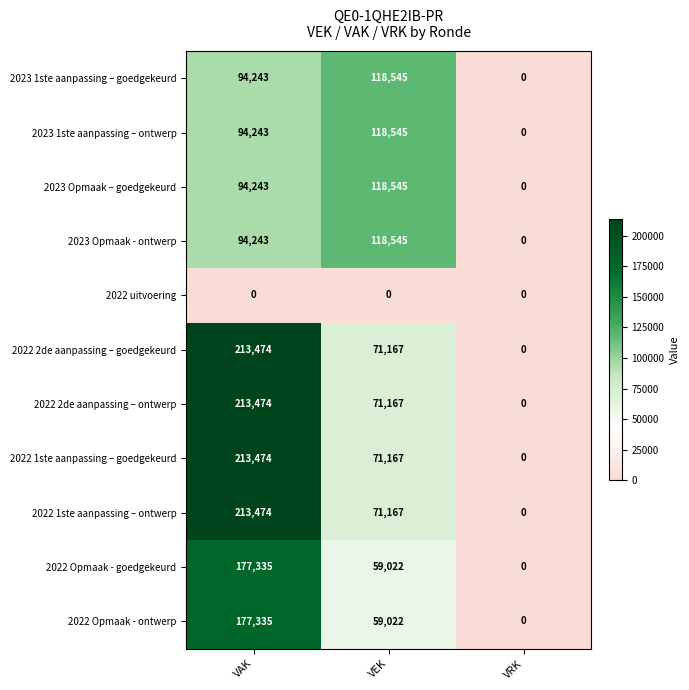

What is the average value of the 2023 Opmaak – goedgekeurd series?

70929